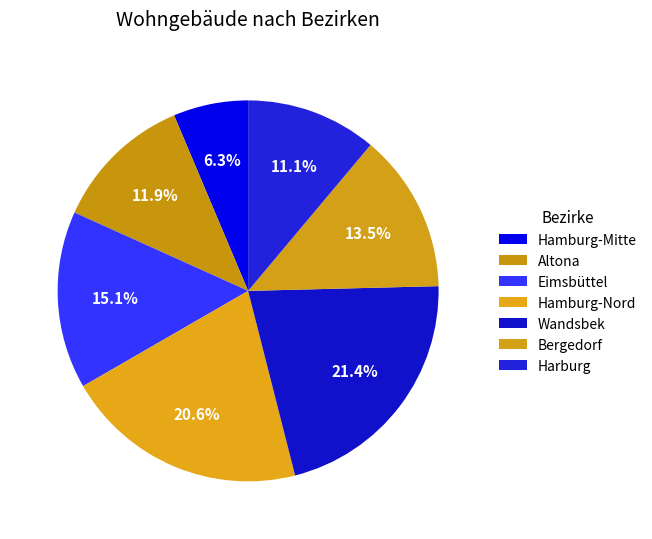

Rank the categories by value from lowest to highest.

Hamburg-Mitte, Harburg, Altona, Bergedorf, Eimsbüttel, Hamburg-Nord, Wandsbek